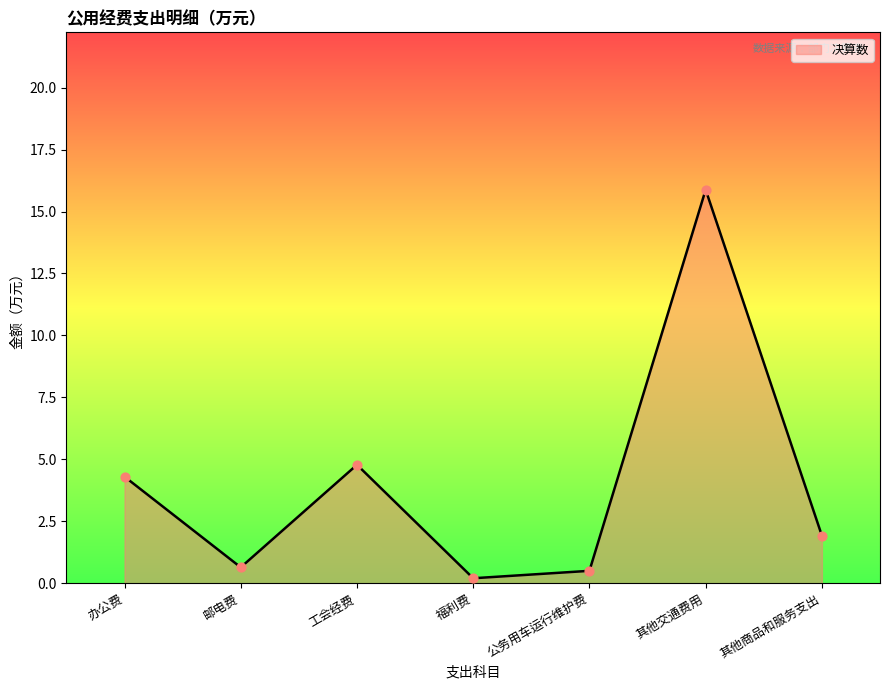

What is the change in value from 公务用车运行维护费 to 其他交通费用?

+15.4